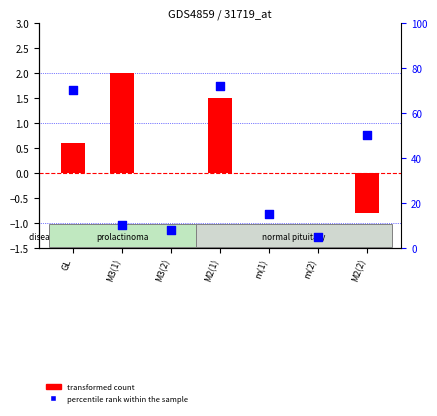

At which category is the sum across all series the highest?

M2(1)